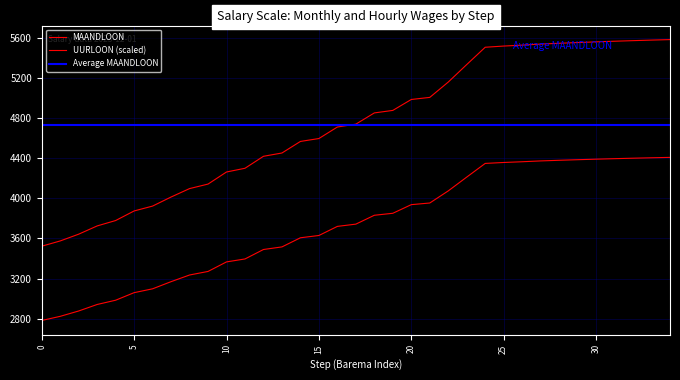

The Average UURLOON series shows 7771.1 at 25. True or false?

False